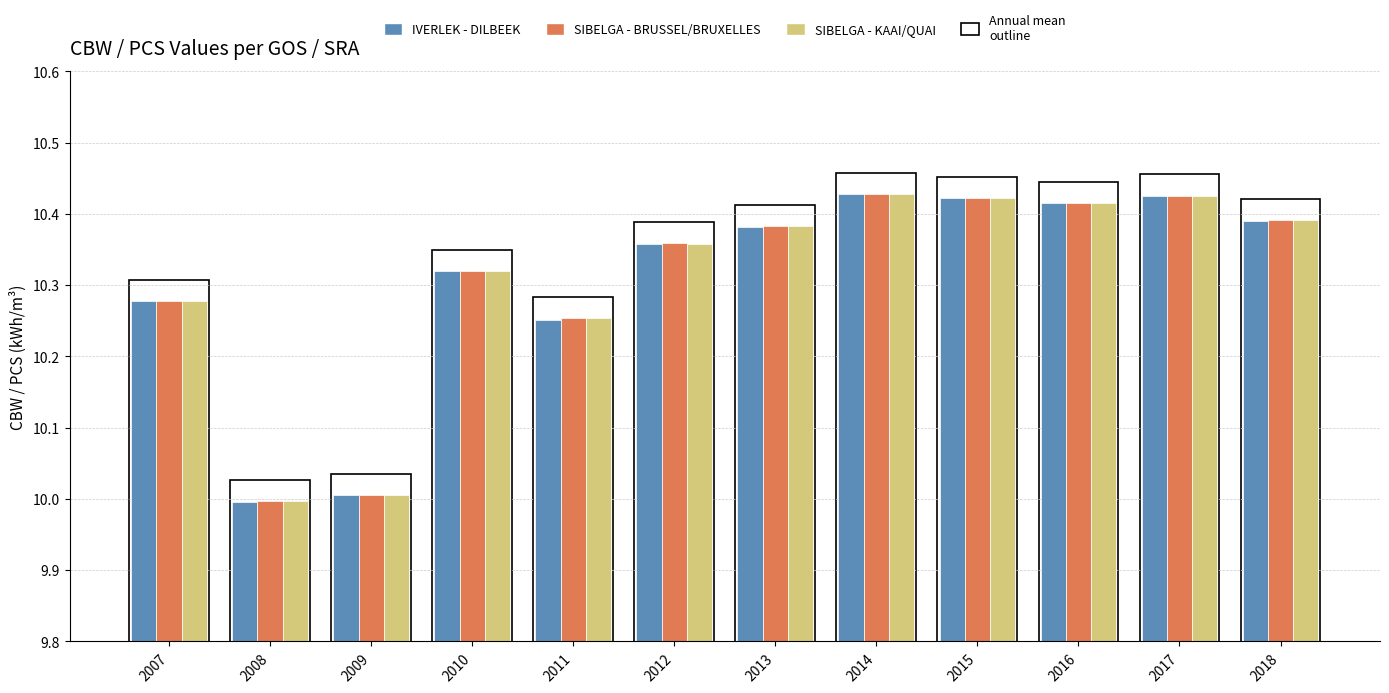

What are all the series names shown in the legend?

IVERLEK - DILBEEK, SIBELGA - BRUSSEL/BRUXELLES, SIBELGA - KAAI/QUAI